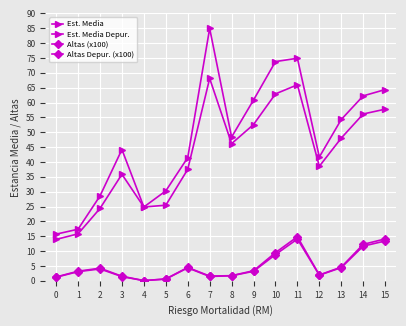

Reading left to right, extract all data points from this chart.

Est. Media: 15.7	17.4	28.6	44.2	24.8	30.3	41.5	84.9	48.4	60.8	73.8	74.9	41.7	54.3	62.2	64.4
Est. Media Depur.: 13.9	15.8	24.3	35.9	24.8	25.4	37.5	68.1	46.2	52.6	62.9	66.0	38.5	48.0	56.1	57.8
Altas (x100): 1.3	3.2	4.2	1.5	0.1	0.6	4.5	1.6	1.7	3.4	9.5	14.8	2.0	4.6	12.3	14.1
Altas Depur. (x100): 1.2	3.1	4.0	1.4	0.1	0.6	4.3	1.4	1.7	3.2	8.8	14.1	1.9	4.4	11.7	13.4